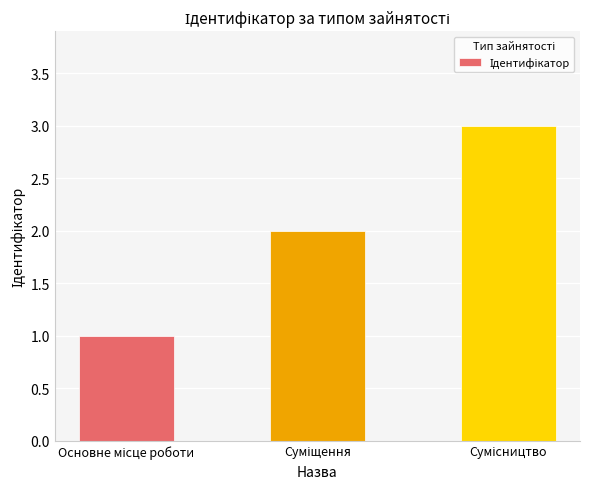

What is the maximum value shown in the chart?

3